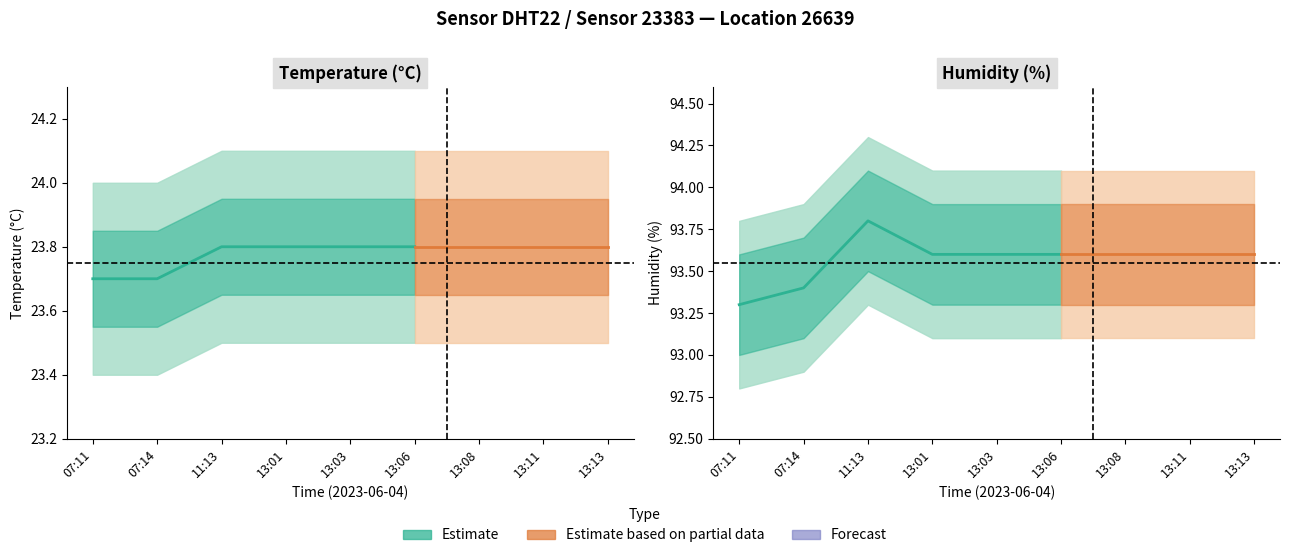

At which category is the sum across all series the highest?

11:13